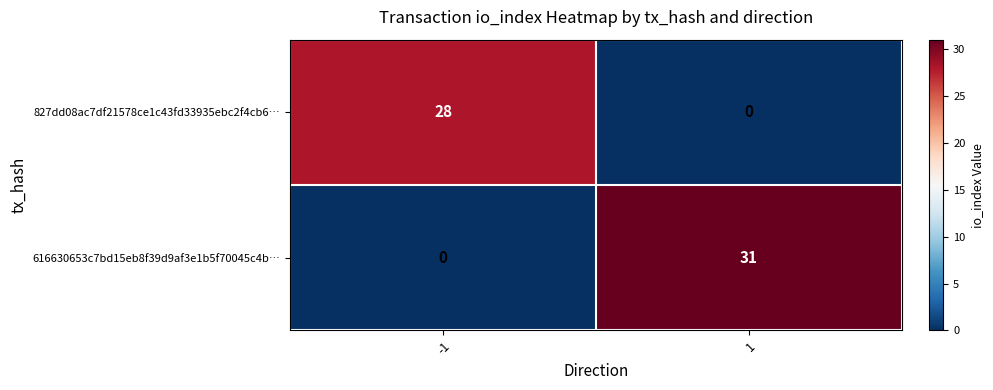

What is the highest value of the 827dd08ac7df21578ce1c43fd33935ebc2f4cb6… series?

28